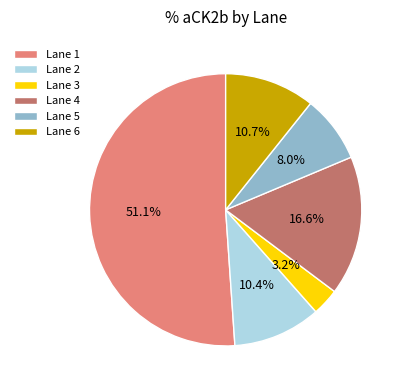

What percentage is NOT represented by Lane 3?

96.8%